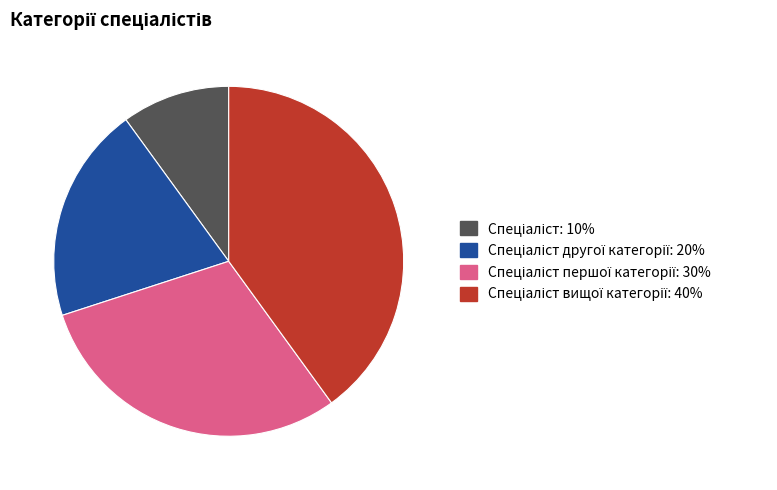

Is there a majority slice in this chart?

No